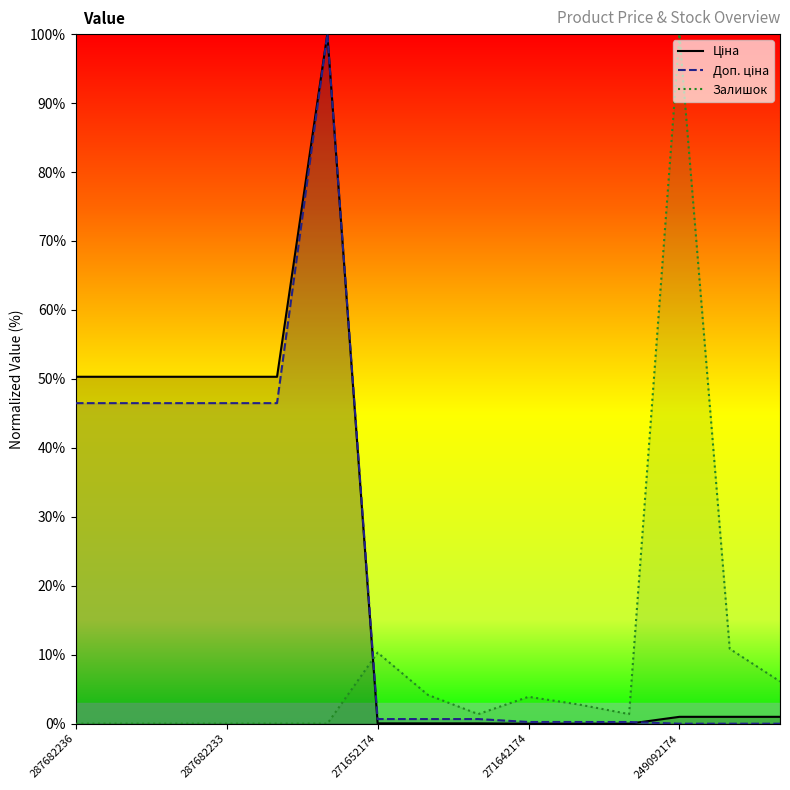

True or false: Залишок has a value of 0.0 at 287682233.

True